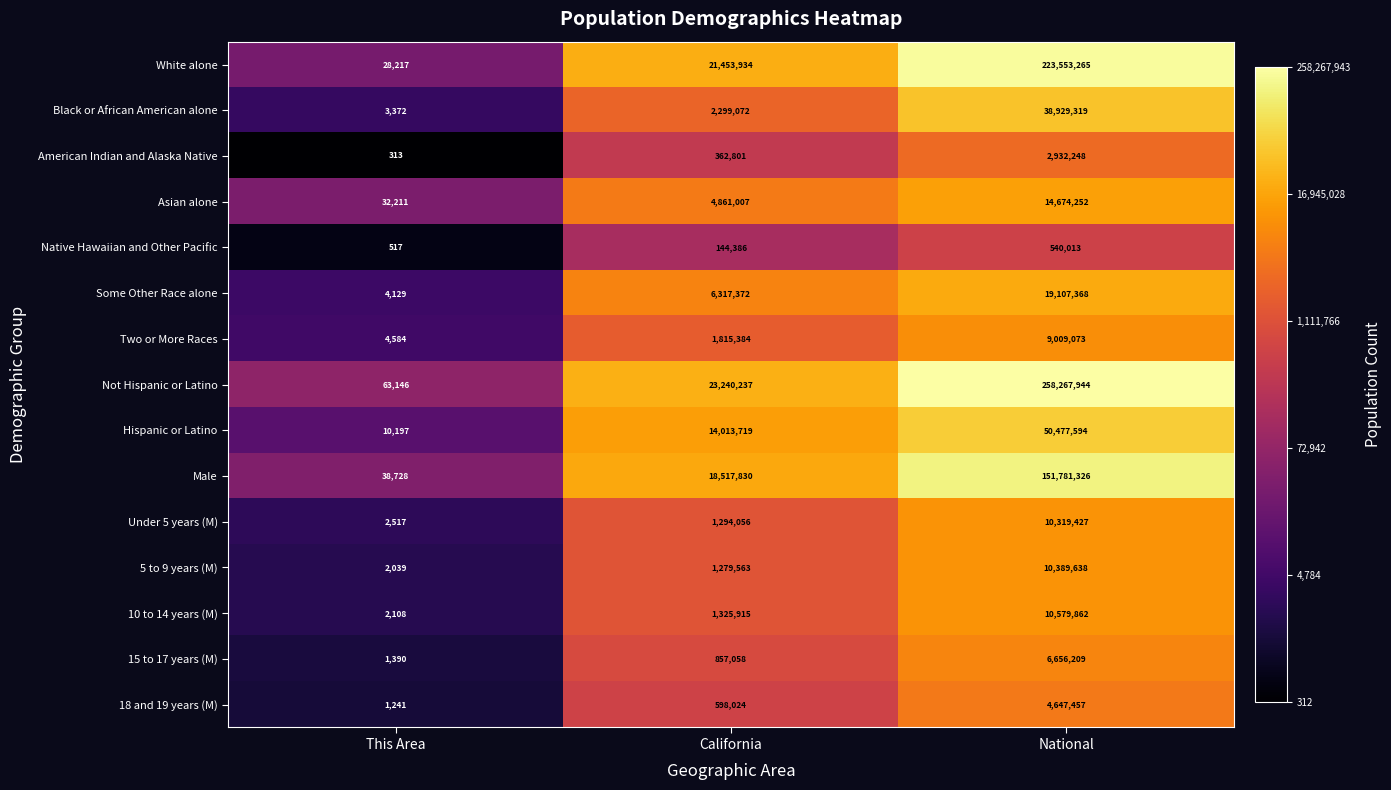

What is the total value across all series at California?

98380358